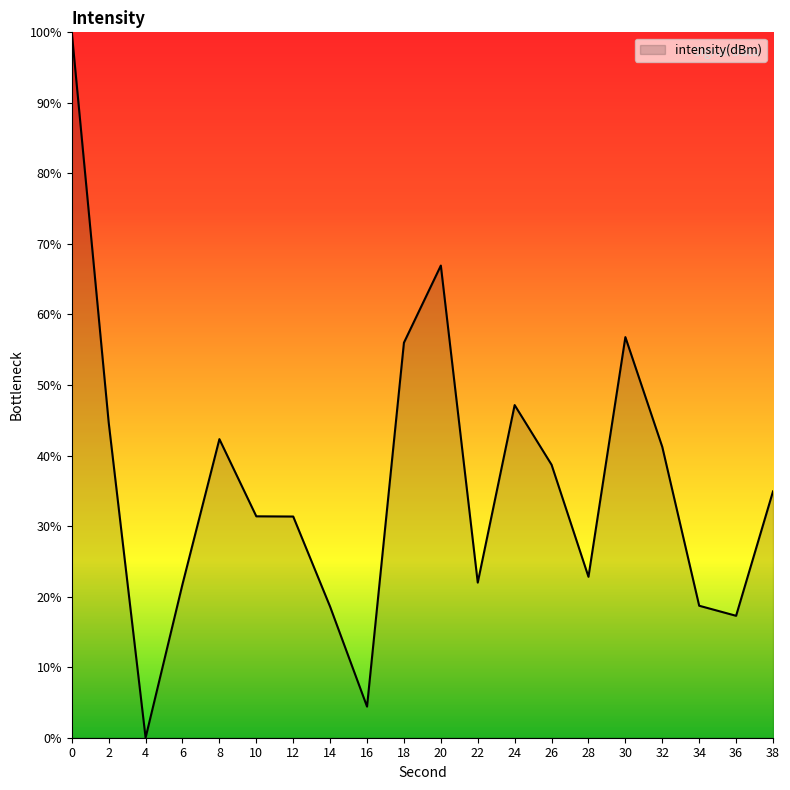

What is the difference between the second highest and second lowest values?

62.5